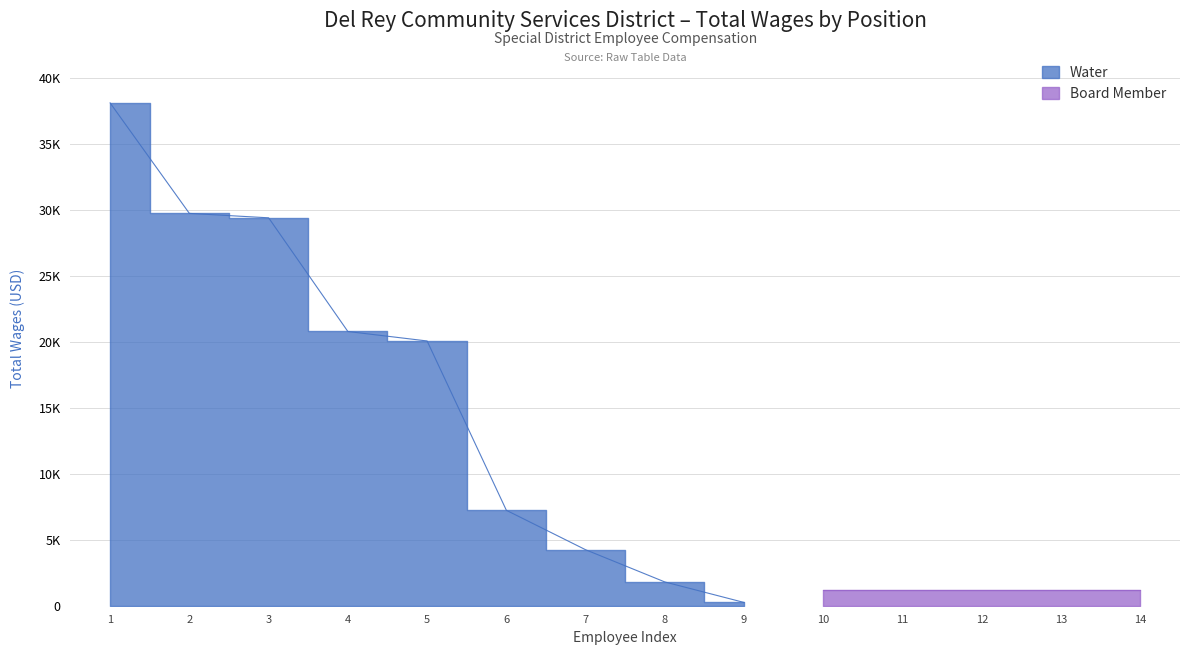

Where is the data nearest to the value 19192?

5